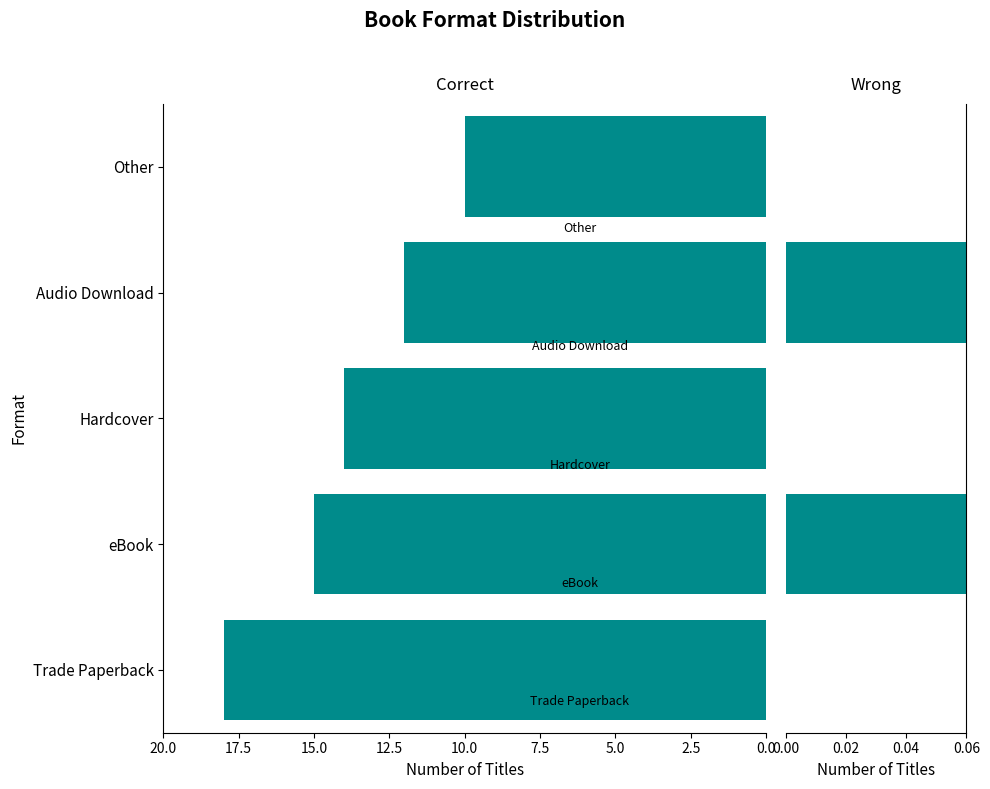

Are the bars horizontal?

Yes